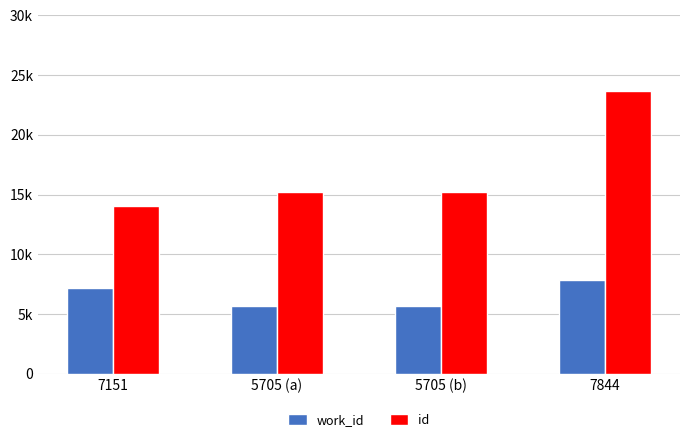

What are all the series names shown in the legend?

work_id, id